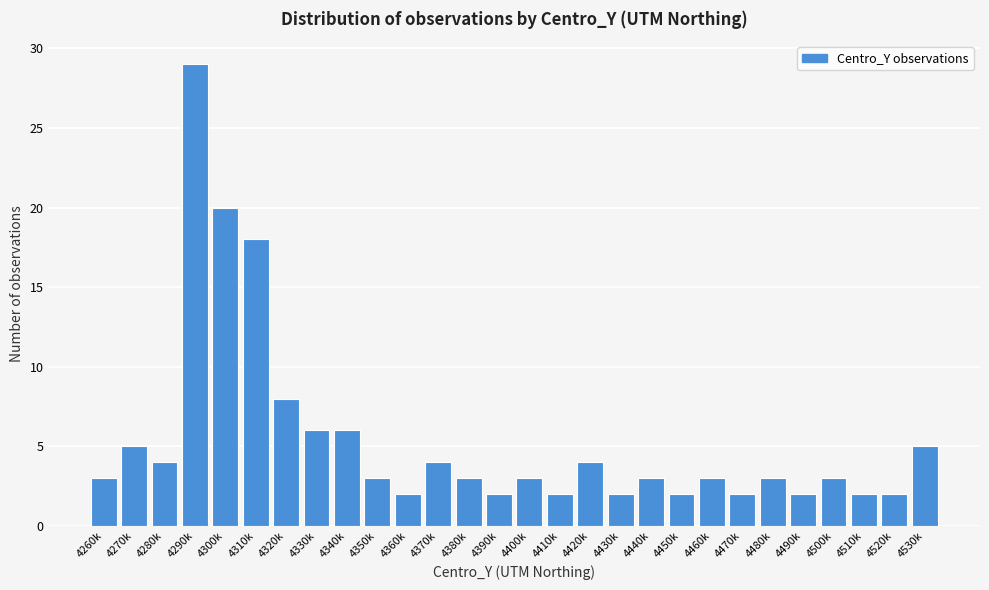

Reading left to right, transcribe all the data shown in this chart.

4260k=3	4270k=5	4280k=4	4290k=29	4300k=20	4310k=18	4320k=8	4330k=6	4340k=6	4350k=3	4360k=2	4370k=4	4380k=3	4390k=2	4400k=3	4410k=2	4420k=4	4430k=2	4440k=3	4450k=2	4460k=3	4470k=2	4480k=3	4490k=2	4500k=3	4510k=2	4520k=2	4530k=5